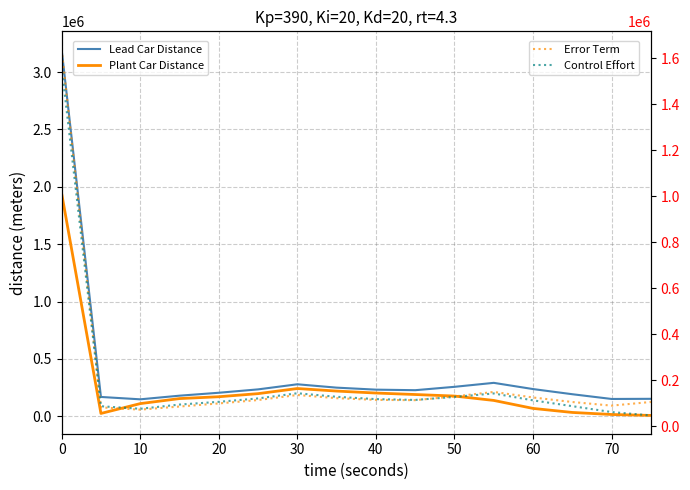

After their last crossing, which series has the higher values: Error Term or Control Effort?

Error Term